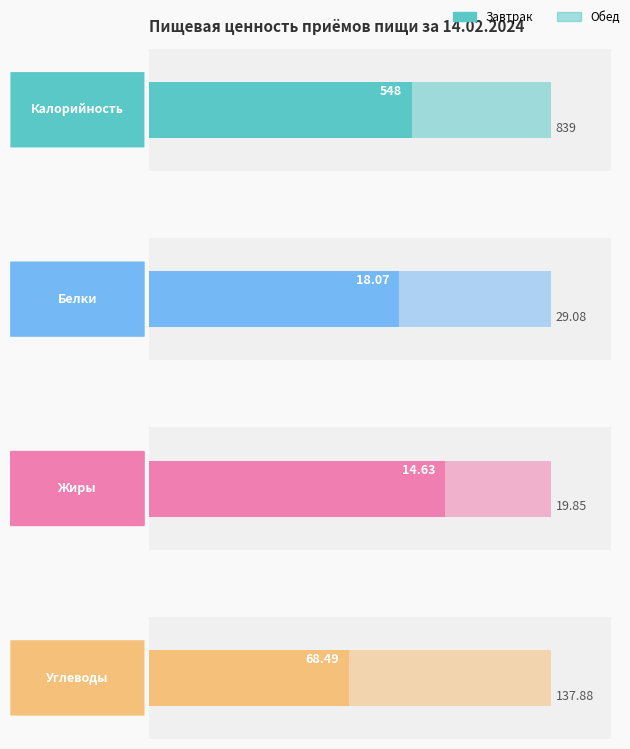

Reading left to right, list all the values displayed in this chart.

Калорийность: 548.0	839.0
Белки: 18.1	29.1
Жиры: 14.6	19.9
Углеводы: 68.5	137.9